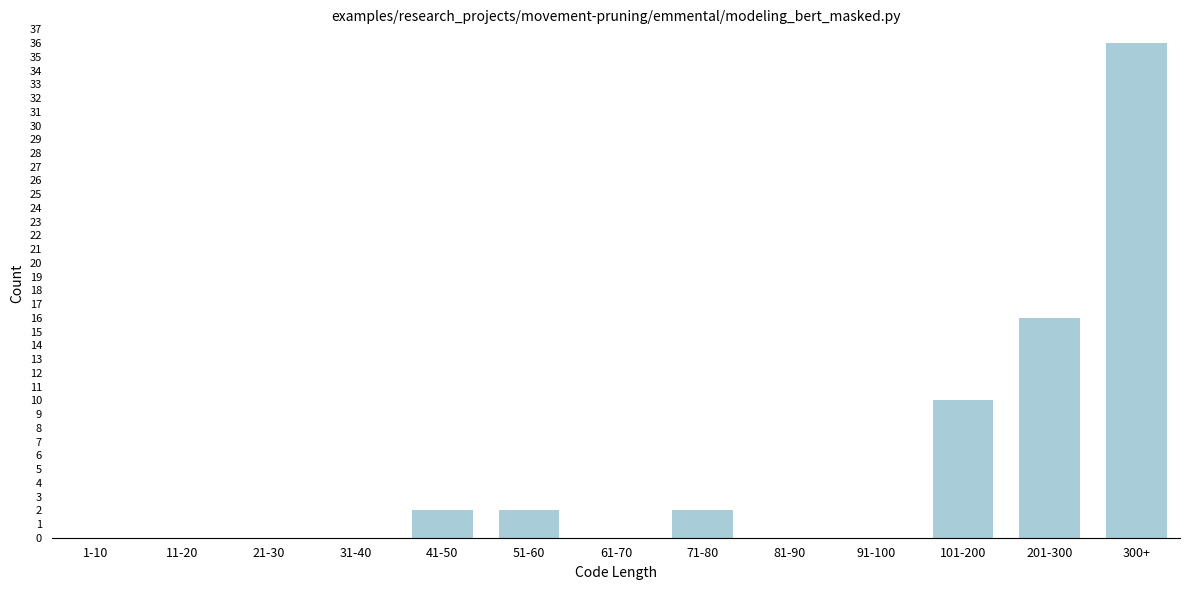

Reading right to left, extract all data points from this chart.

300+=36	201-300=16	101-200=10	91-100=0	81-90=0	71-80=2	61-70=0	51-60=2	41-50=2	31-40=0	21-30=0	11-20=0	1-10=0